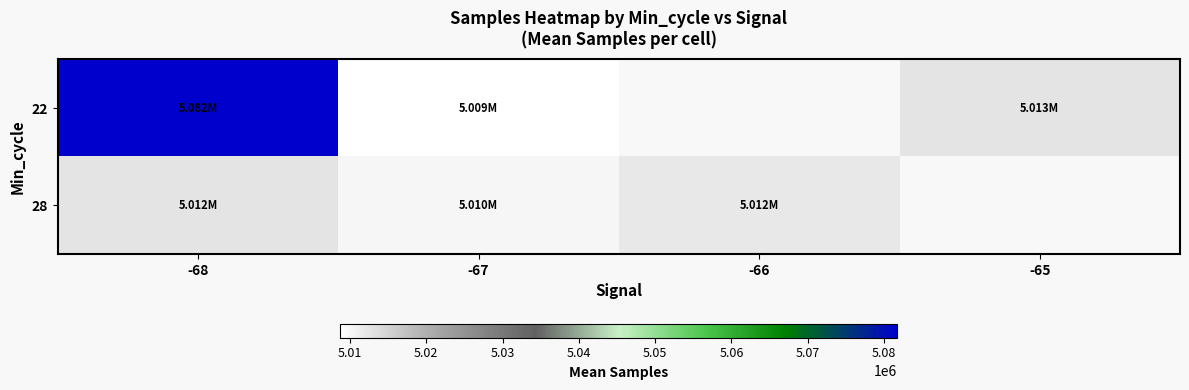

At -68, list the series in order from largest to smallest.

22, 28